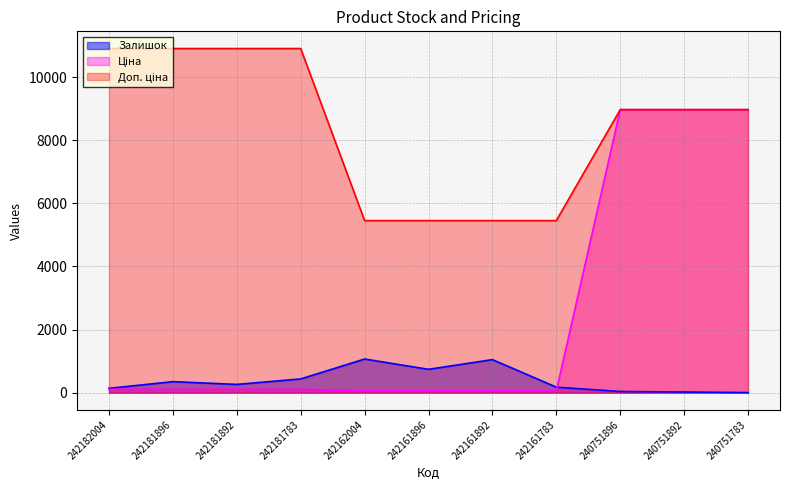

Reading right to left, transcribe all the data shown in this chart.

Залишок: 240751783=4.0	240751892=22.0	240751896=39.0	242161783=176.0	242161892=1048.0	242161896=741.0	242162004=1067.0	242181783=436.0	242181892=263.0	242181896=350.0	242182004=139.0
Ціна: 240751783=8966.9	240751892=8966.9	240751896=8966.9	242161783=54.5	242161892=54.5	242161896=54.5	242162004=54.5	242181783=109.0	242181892=109.0	242181896=109.0	242182004=109.0
Доп. ціна: 240751783=8966.9	240751892=8966.9	240751896=8966.9	242161783=5452.0	242161892=5452.0	242161896=5452.0	242162004=5452.0	242181783=10903.0	242181892=10903.0	242181896=10903.0	242182004=10903.0